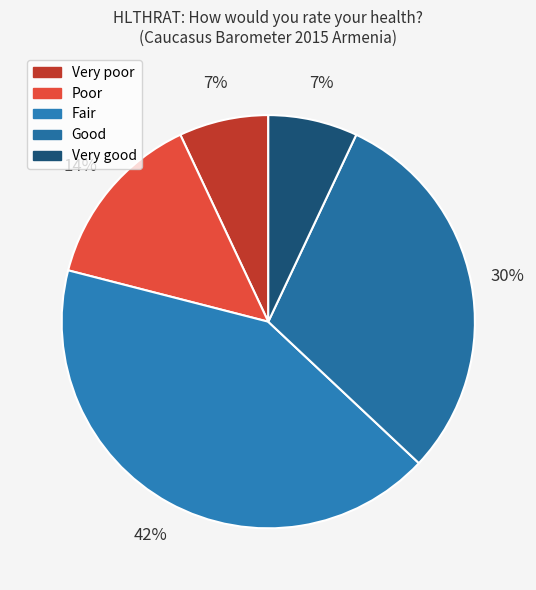

Approximately how many times larger is the value at Very good compared to Fair?

0.2